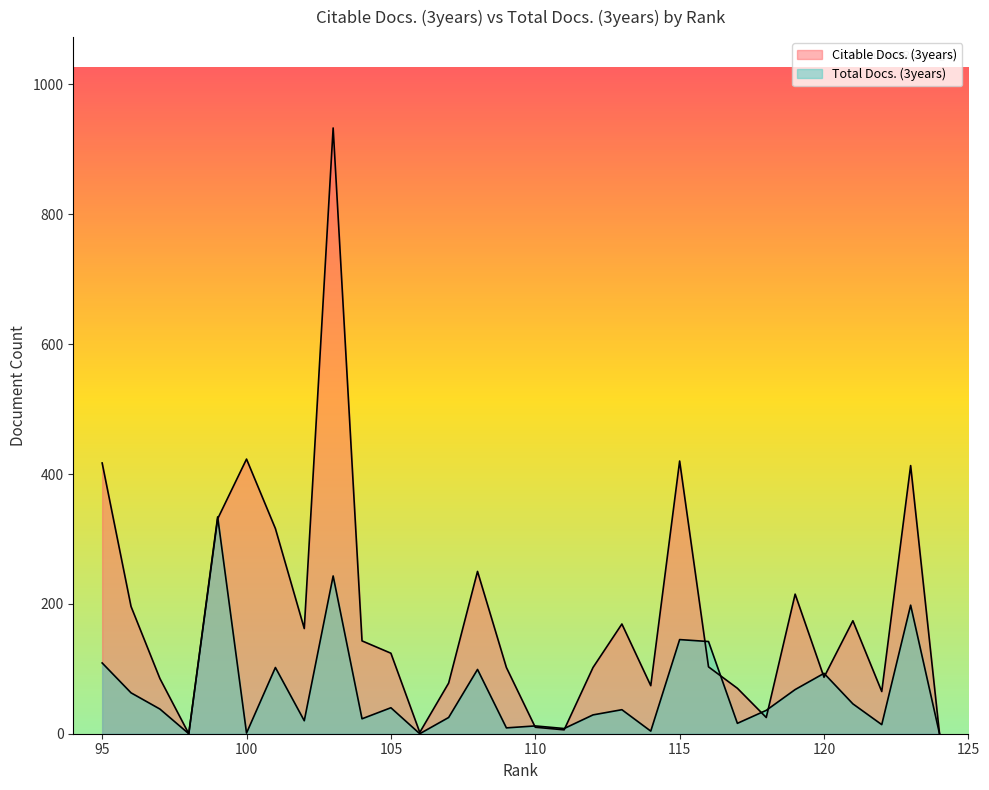

Does the chart have visible grid lines?

No